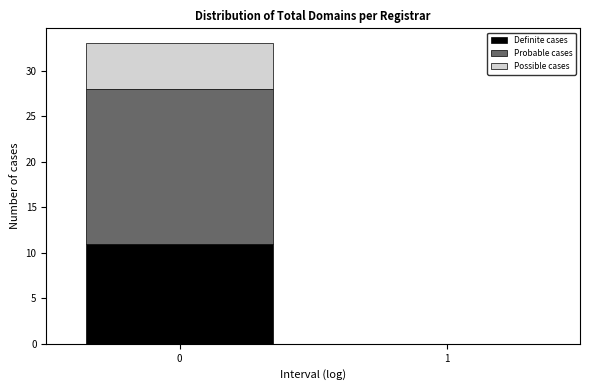

Reading left to right, what are the values for Definite cases?

0=11	1=0